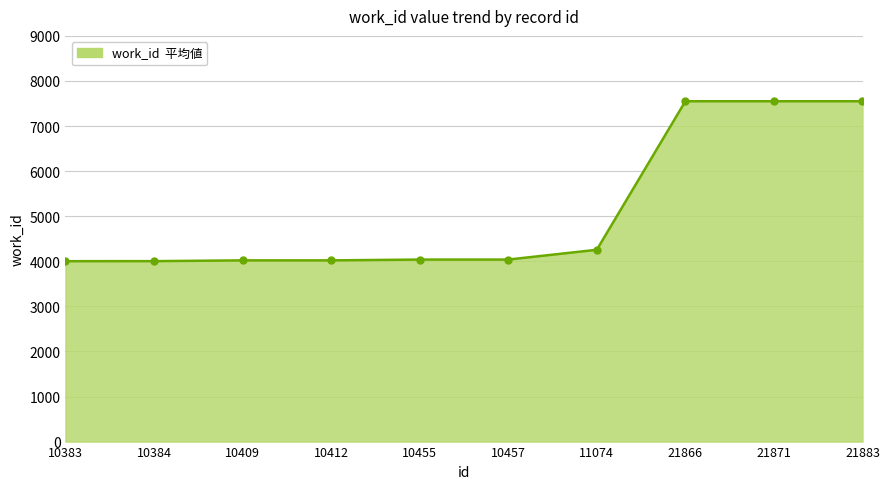

What is the ratio of the value at 21883 to the value at 10409?

1.9